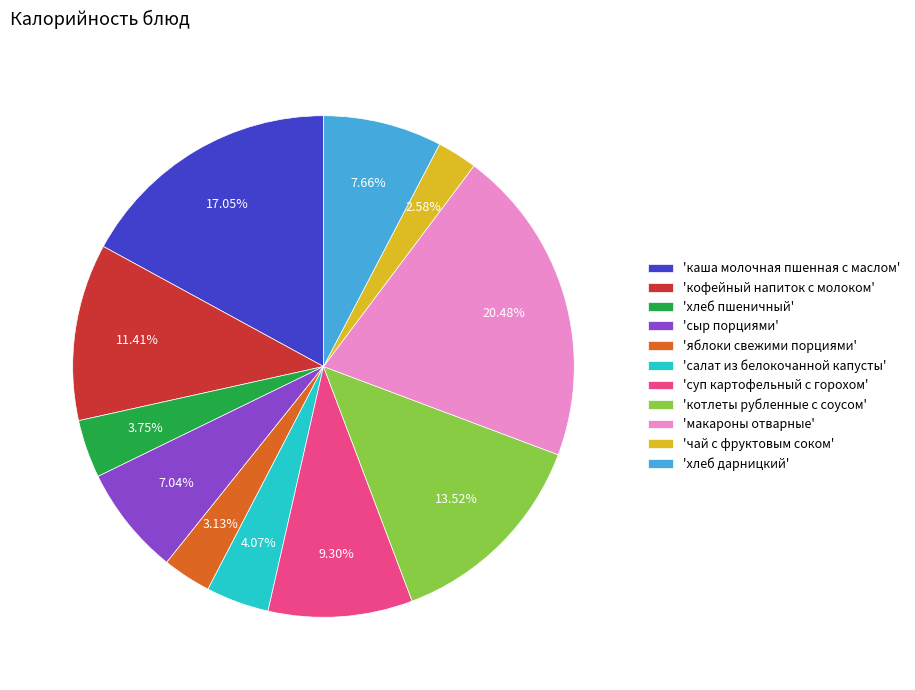

Approximately how many times larger is the value at 'яблоки свежими порциями' compared to 'салат из белокочанной капусты'?

0.8